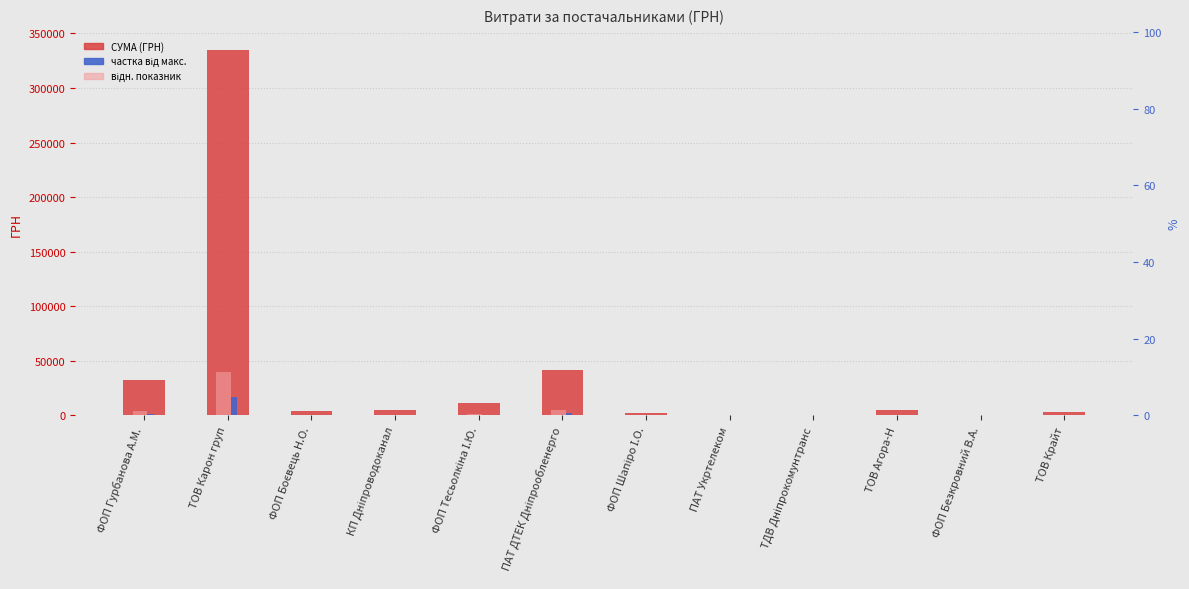

True or false: частка від макс. has a value of 168.0 at ФОП Тесьолкіна І.Ю..

False